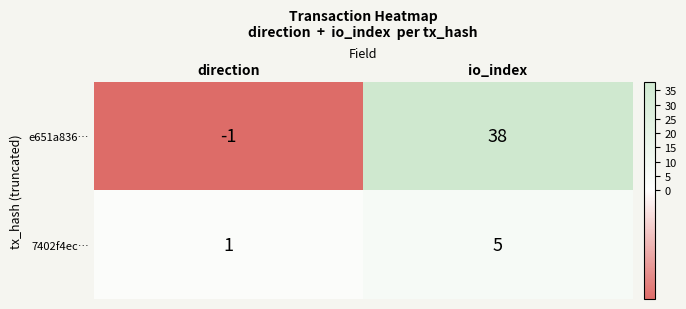

Which series changed the most between direction and io_index?

e651a836…